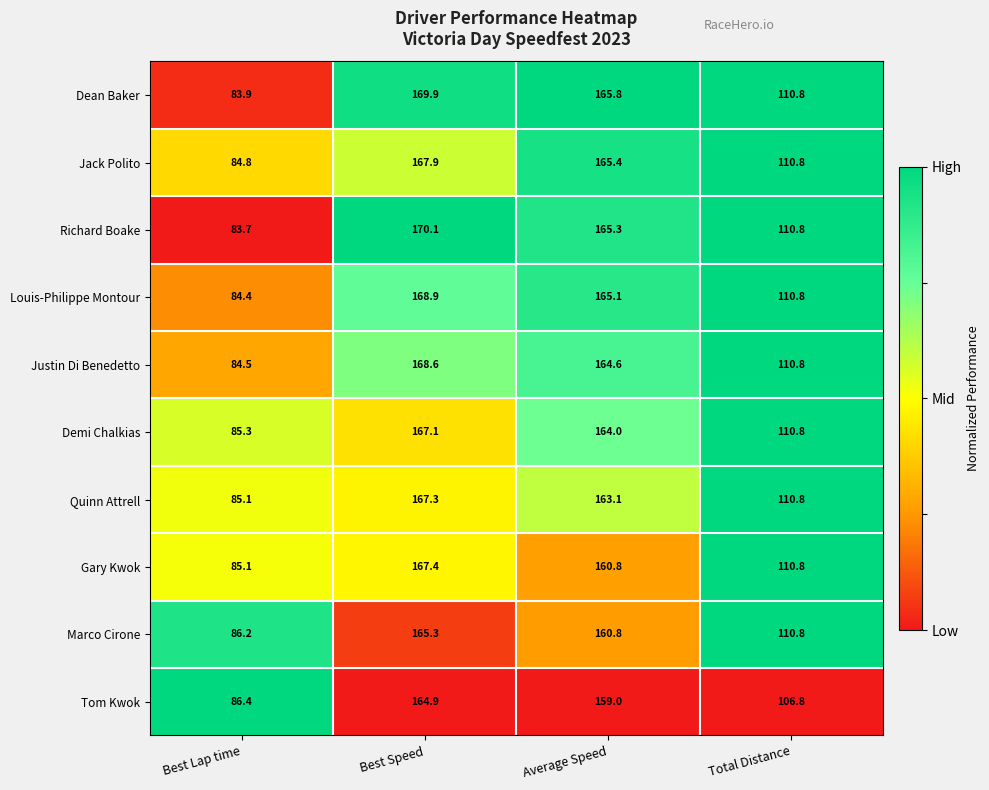

True or false: Louis-Philippe Montour has a value of 110.8 at Total Distance.

True